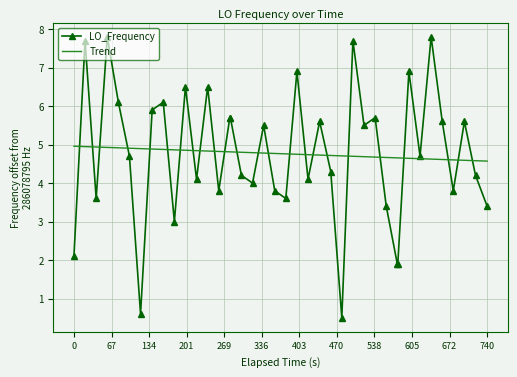

What is the maximum value shown in the chart?

7.8